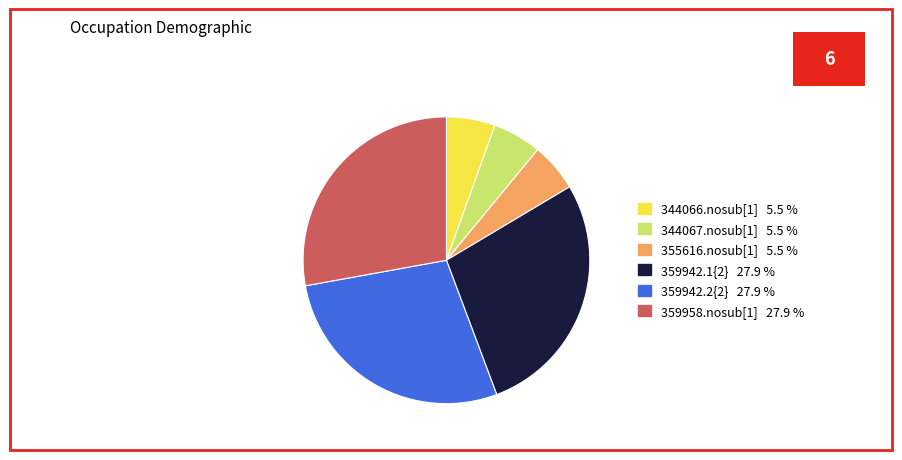

Is the sum of 344067.nosub[1] and 359942.2{2} greater than half?

No